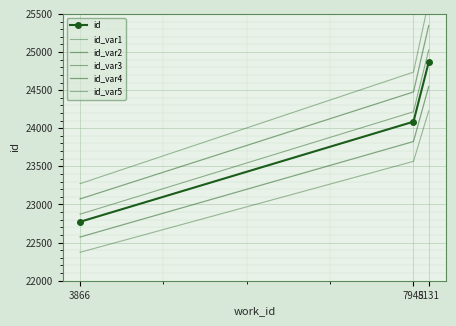

At which label is id closest to 23819?

7945